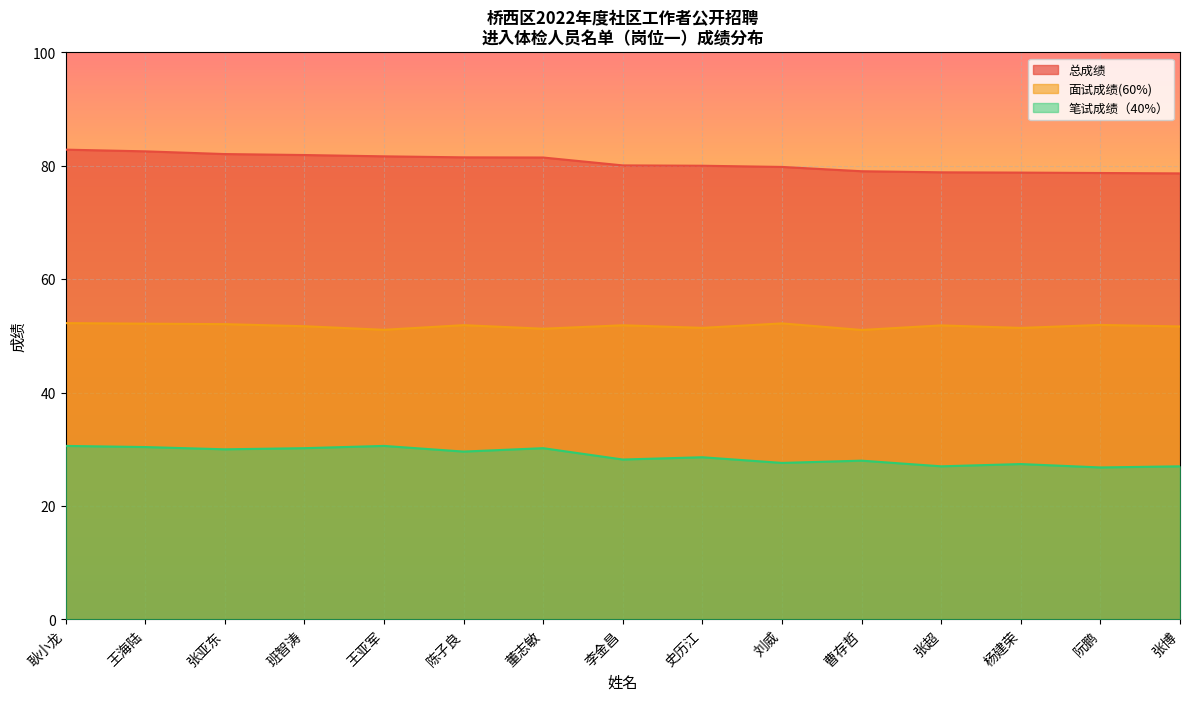

True or false: 笔试成绩（40%） and 面试成绩(60%) cross at least once.

False